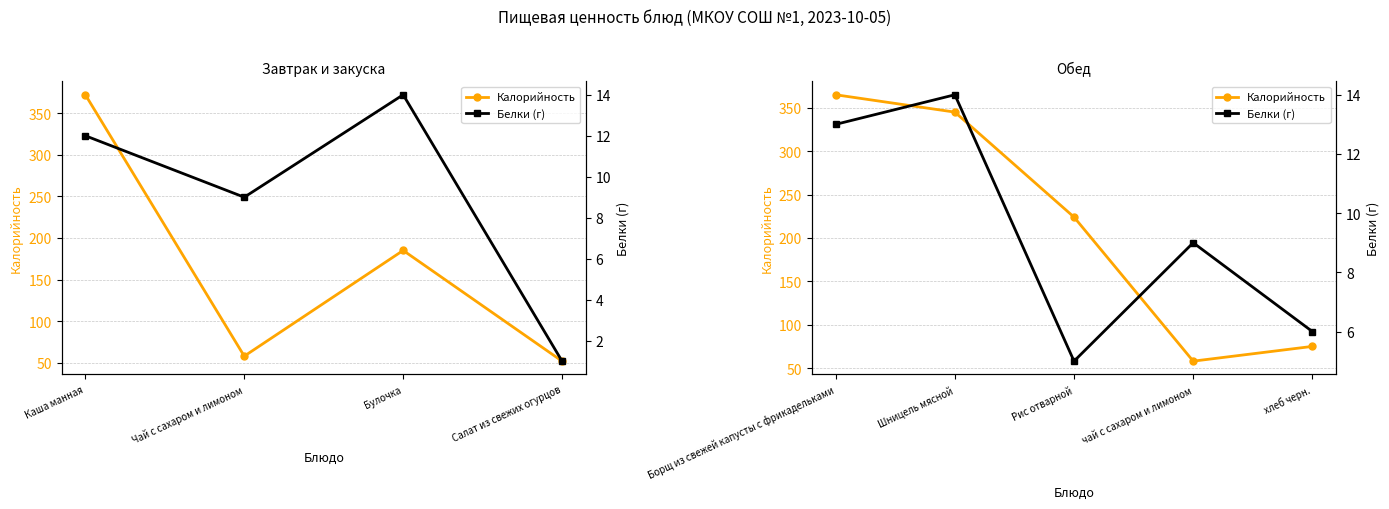

Is it true that Белки (г) equals 8 at Борщ из свежей капусты с фрикадельками?

False